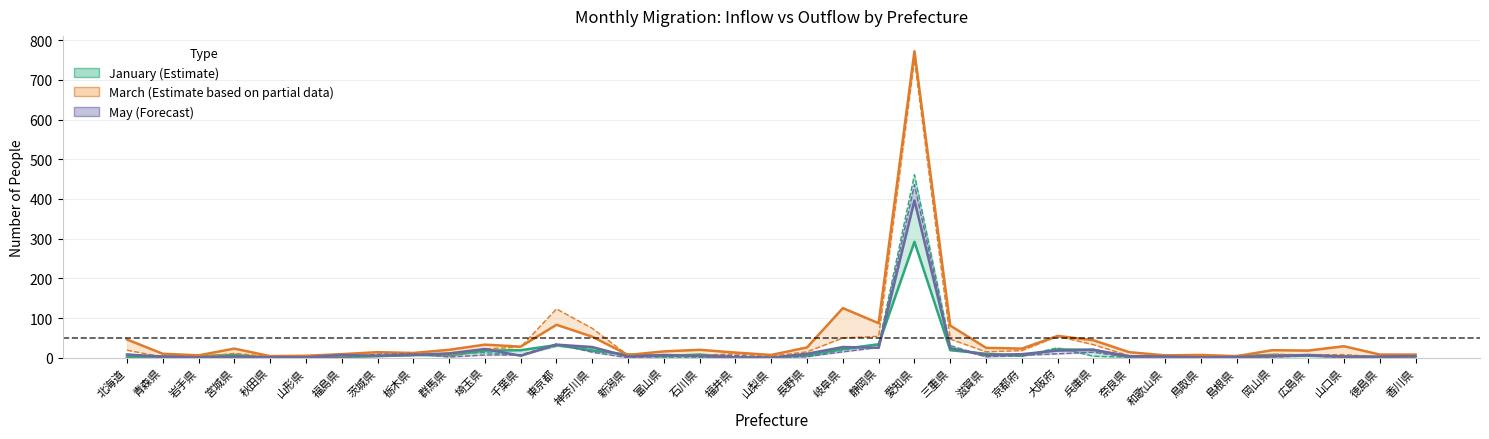

The value of 転出_Jan at 愛知県 is 461. True or false?

True